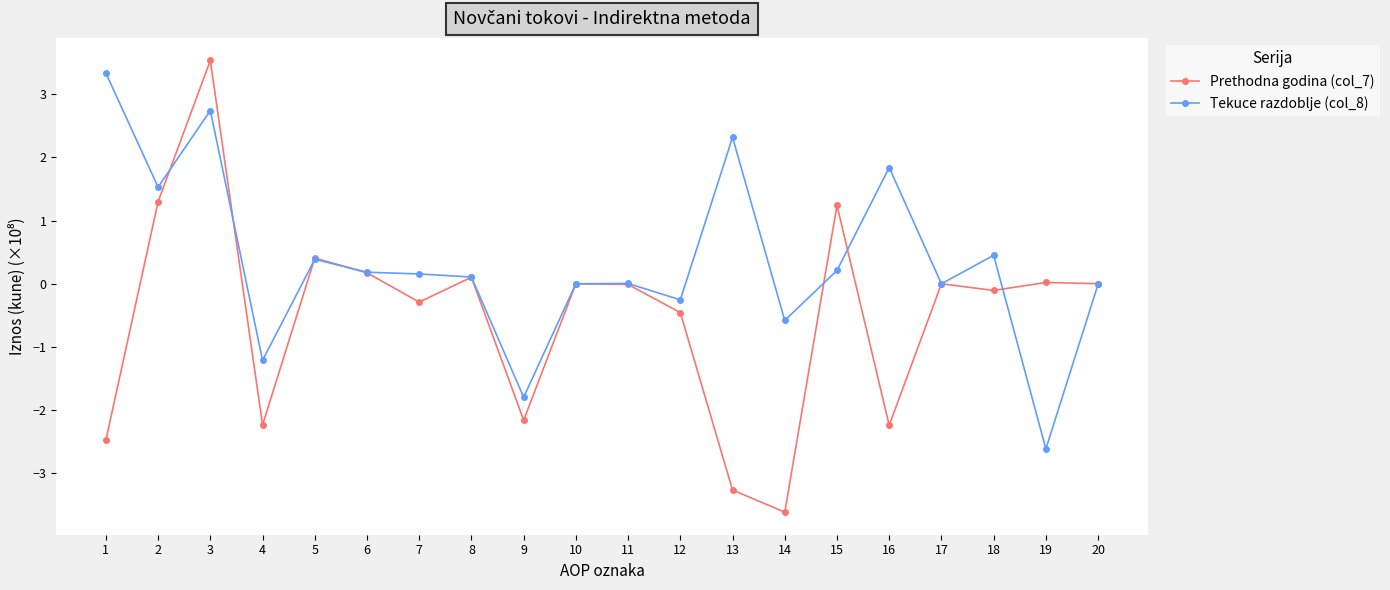

Which label corresponds to the largest value in the chart?

3